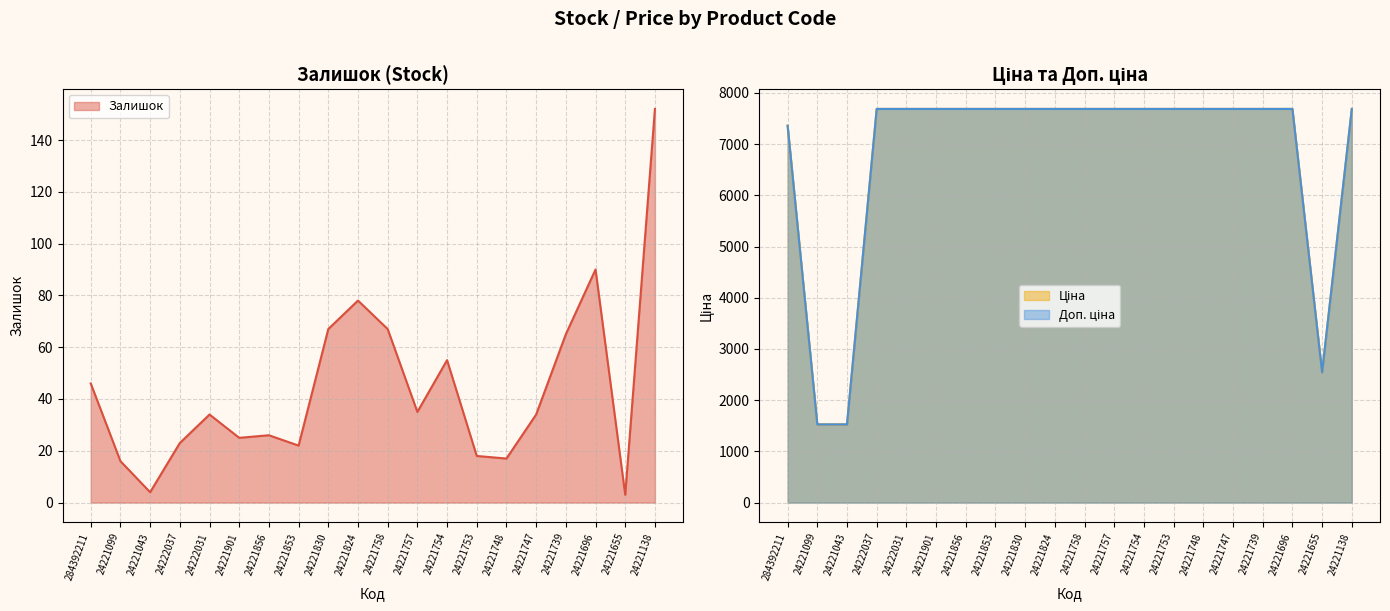

Count the number of categories in the chart.

20